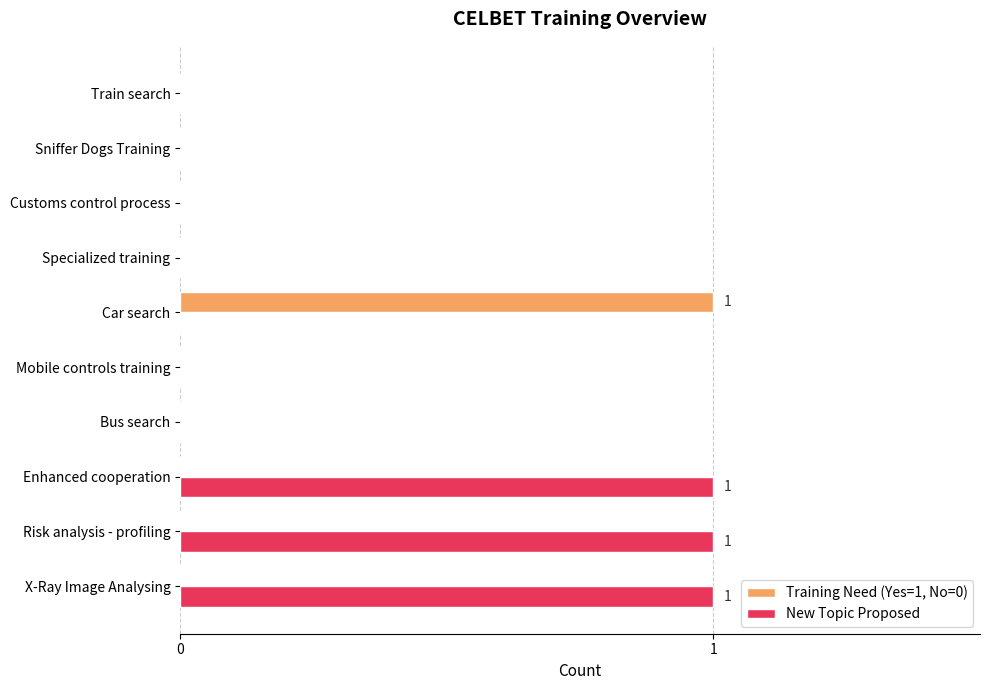

Which series has the largest total across all categories?

New Topic Proposed